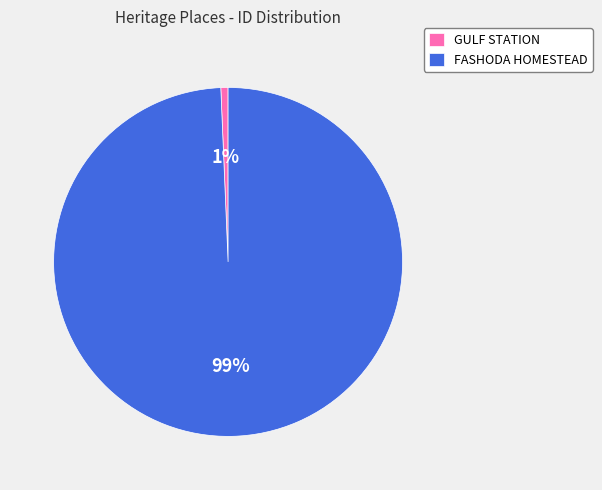

Between GULF STATION and FASHODA HOMESTEAD, which is larger?

FASHODA HOMESTEAD